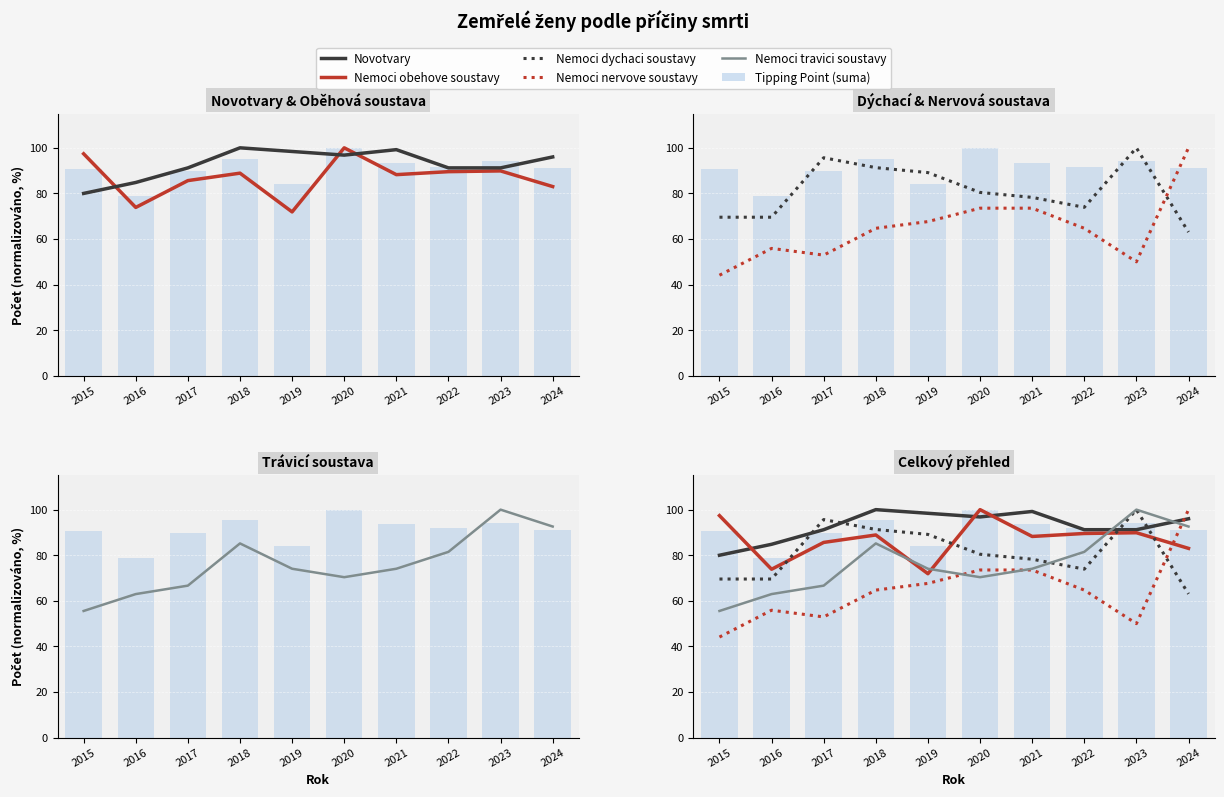

At 2019, list the series in order from smallest to largest.

Nemoci nervove soustavy, Nemoci obehove soustavy, Nemoci travici soustavy, Tipping Point, Nemoci dychaci soustavy, Novotvary